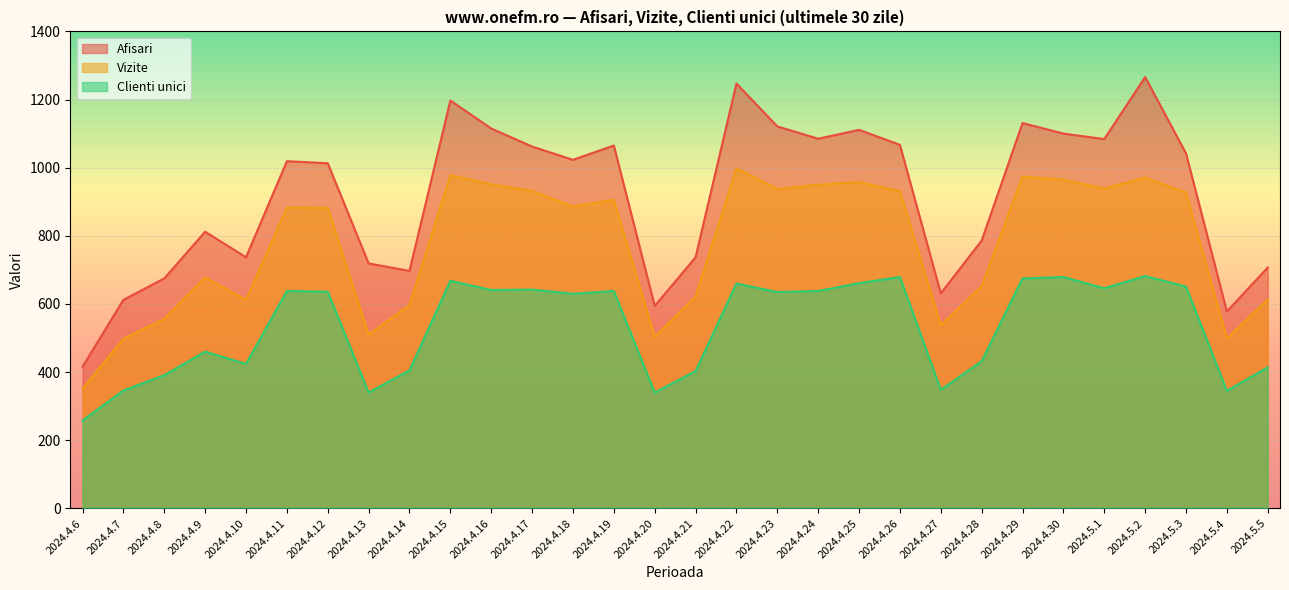

What is the difference between the second highest and minimum values in the Vizite series?

627